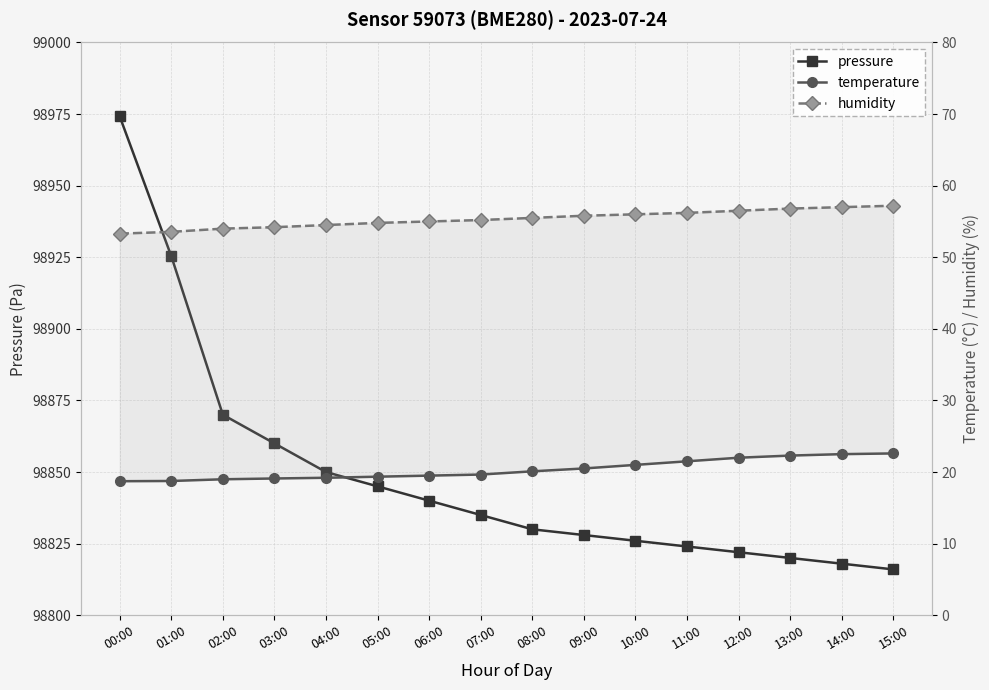

Does the chart have visible grid lines?

Yes